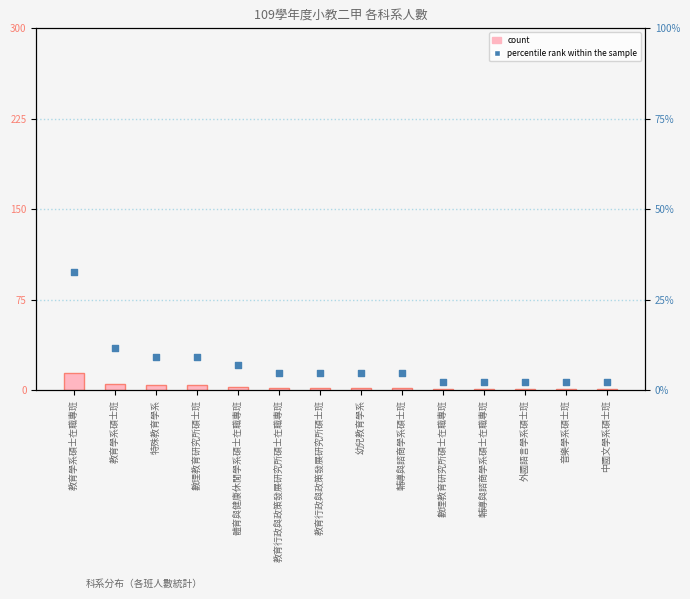

Which series contains the lowest Y value?

count